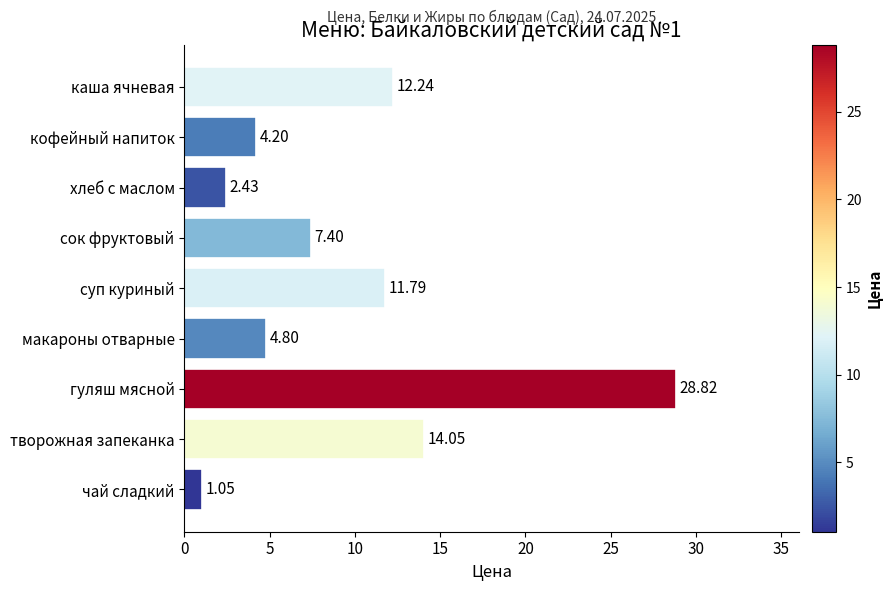

Between хлеб с маслом and творожная запеканка, which is larger?

творожная запеканка